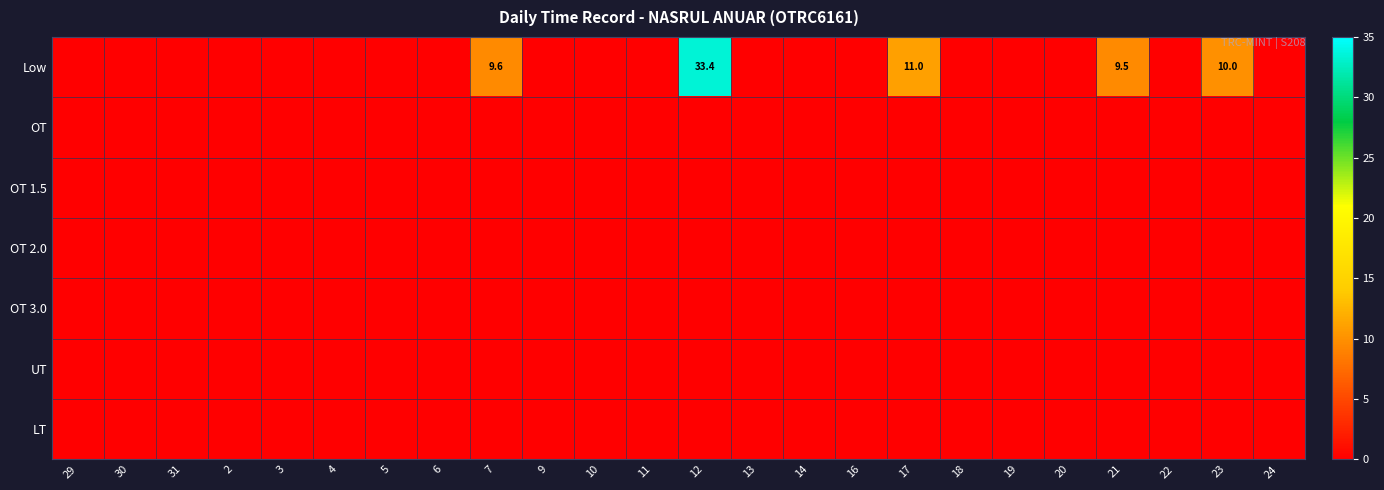

Is the value of LT at 24 greater than the value of Low at 29?

No